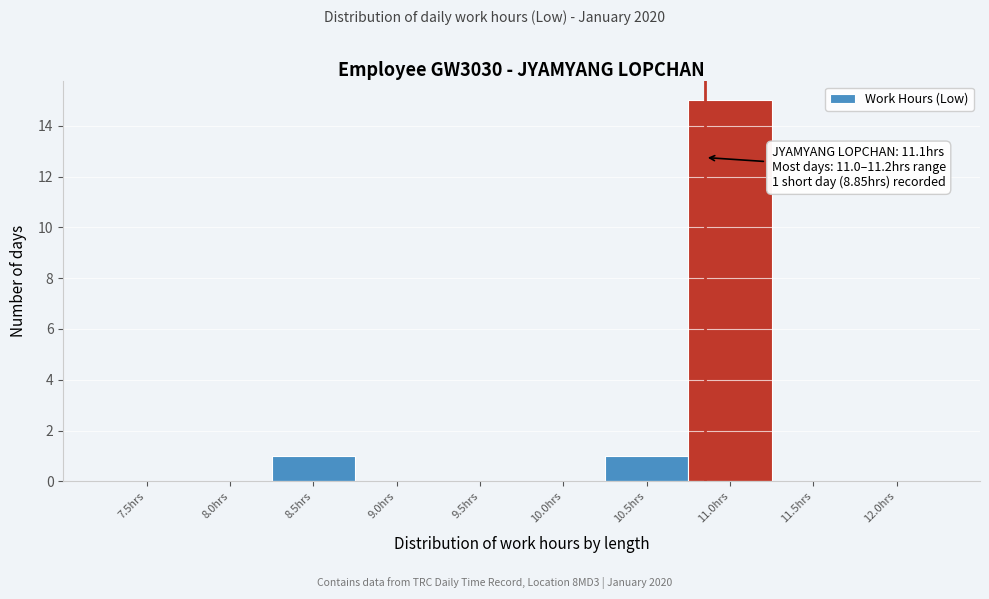

Reading left to right, extract all data points from this chart.

7.5hrs=0	8.0hrs=0	8.5hrs=1	9.0hrs=0	9.5hrs=0	10.0hrs=0	10.5hrs=1	11.0hrs=15	11.5hrs=0	12.0hrs=0